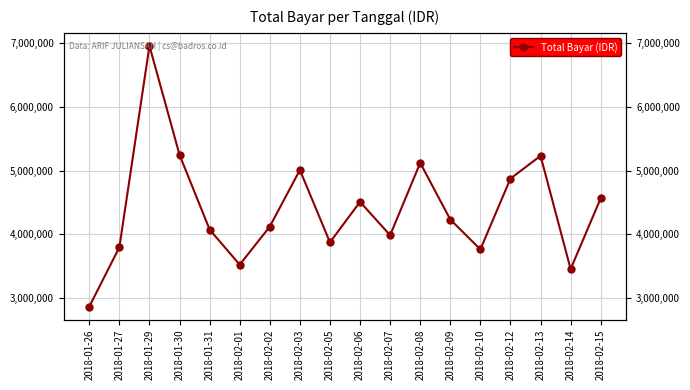

True or false: the data shows 3525713 at 2018-02-01.

True